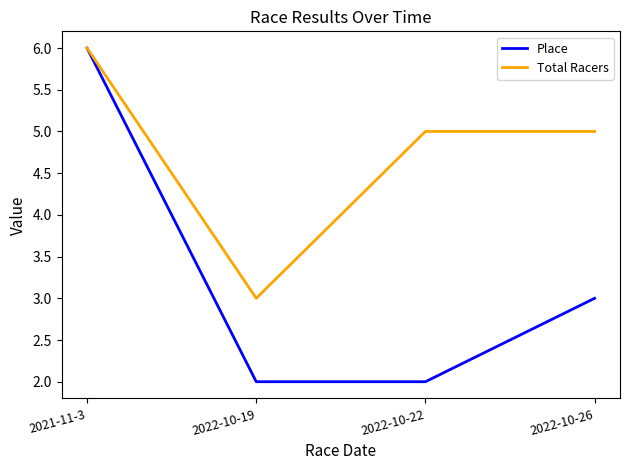

Between 2022-10-22 and 2022-10-26, which series saw the biggest shift?

Place